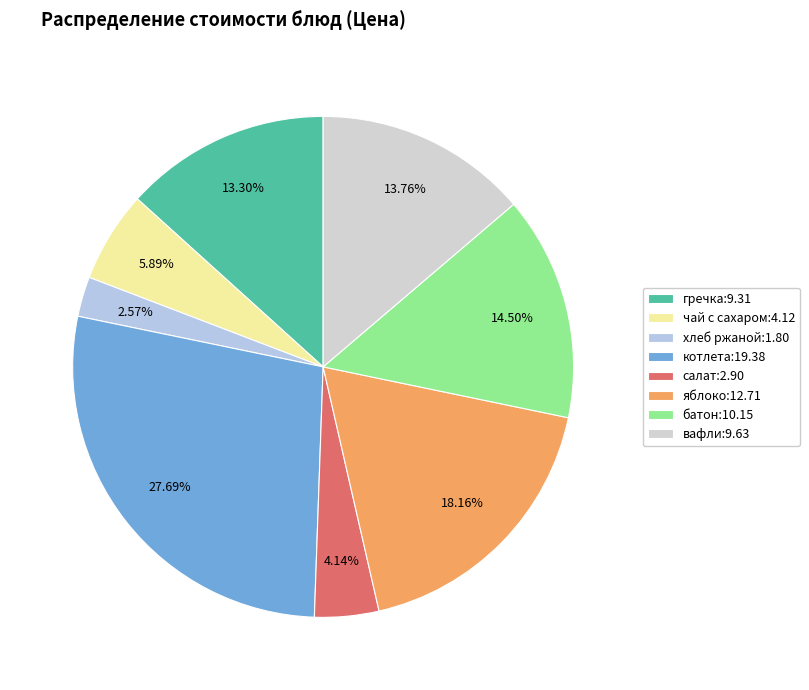

Is there any slice that represents more than half of the pie?

No